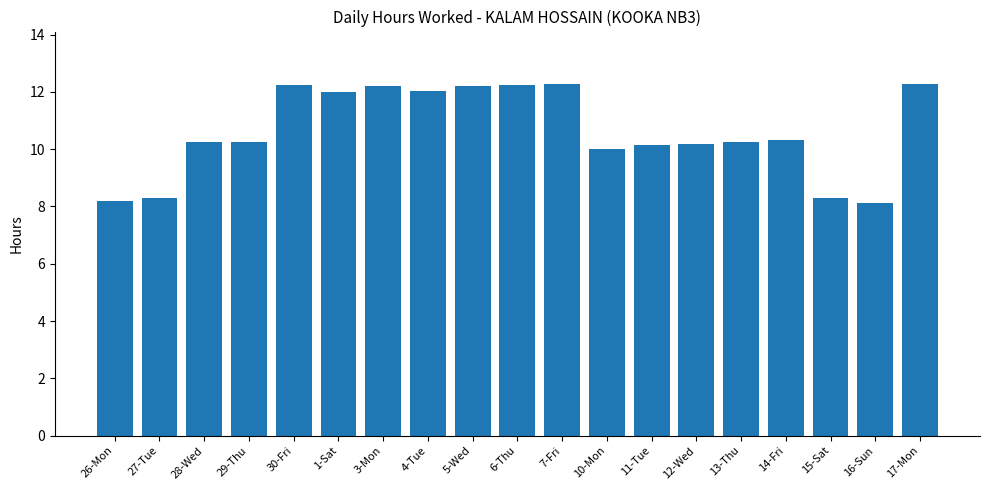

Are the bars grouped side by side (vs. stacked)?

No